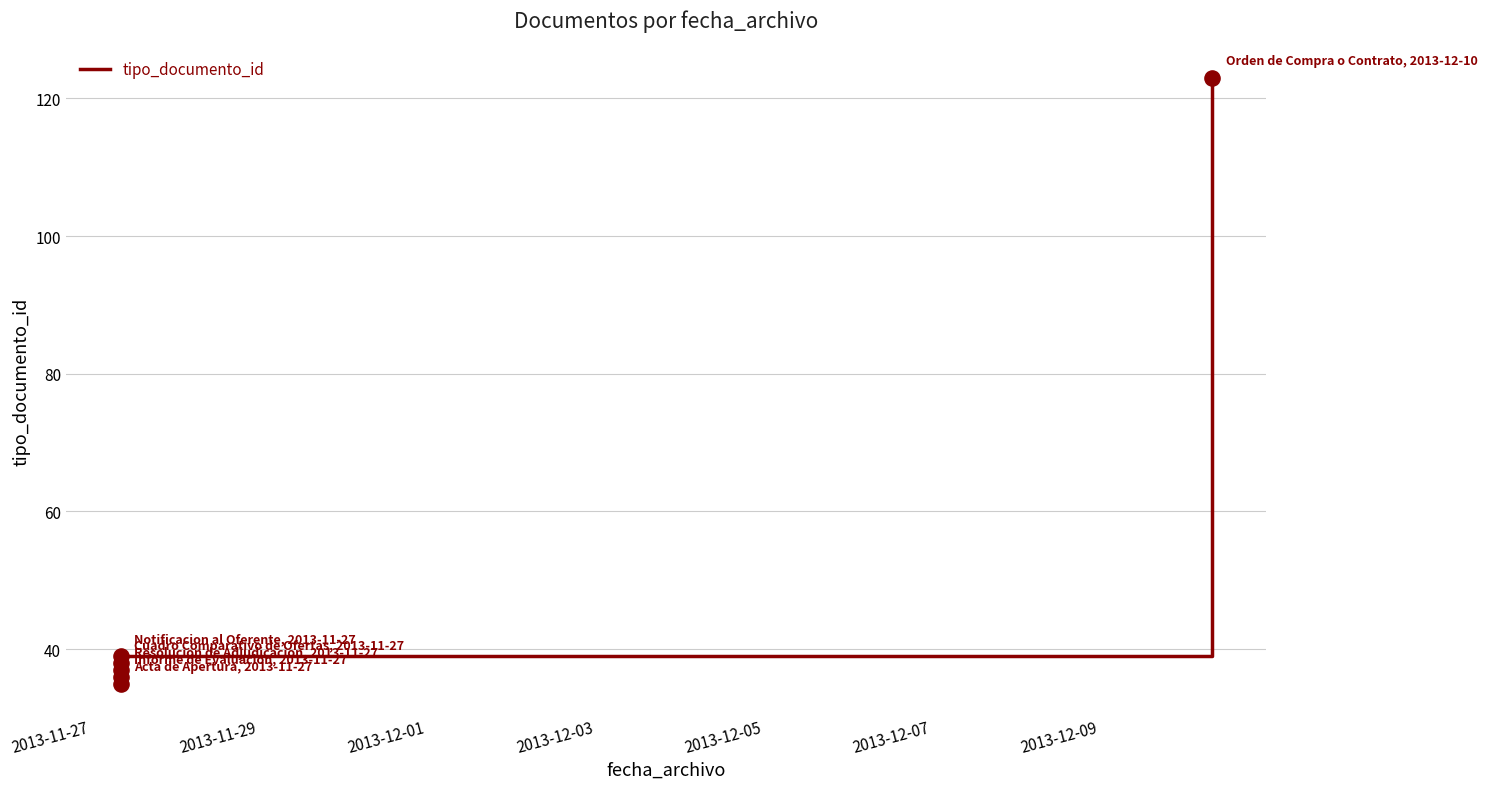

Approximately how many times larger is the value at 2013-11-29 compared to 2013-12-01?

1.0